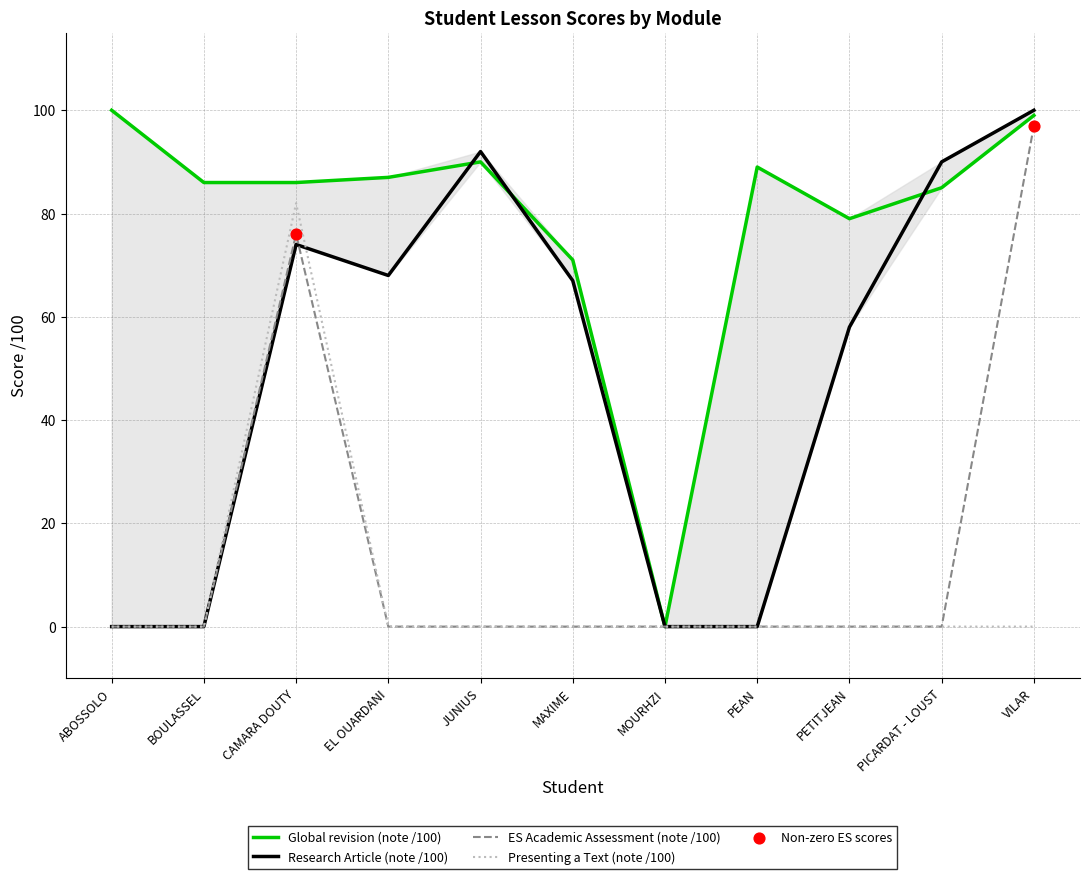

At which category is the sum across all series the highest?

CAMARA DOUTY